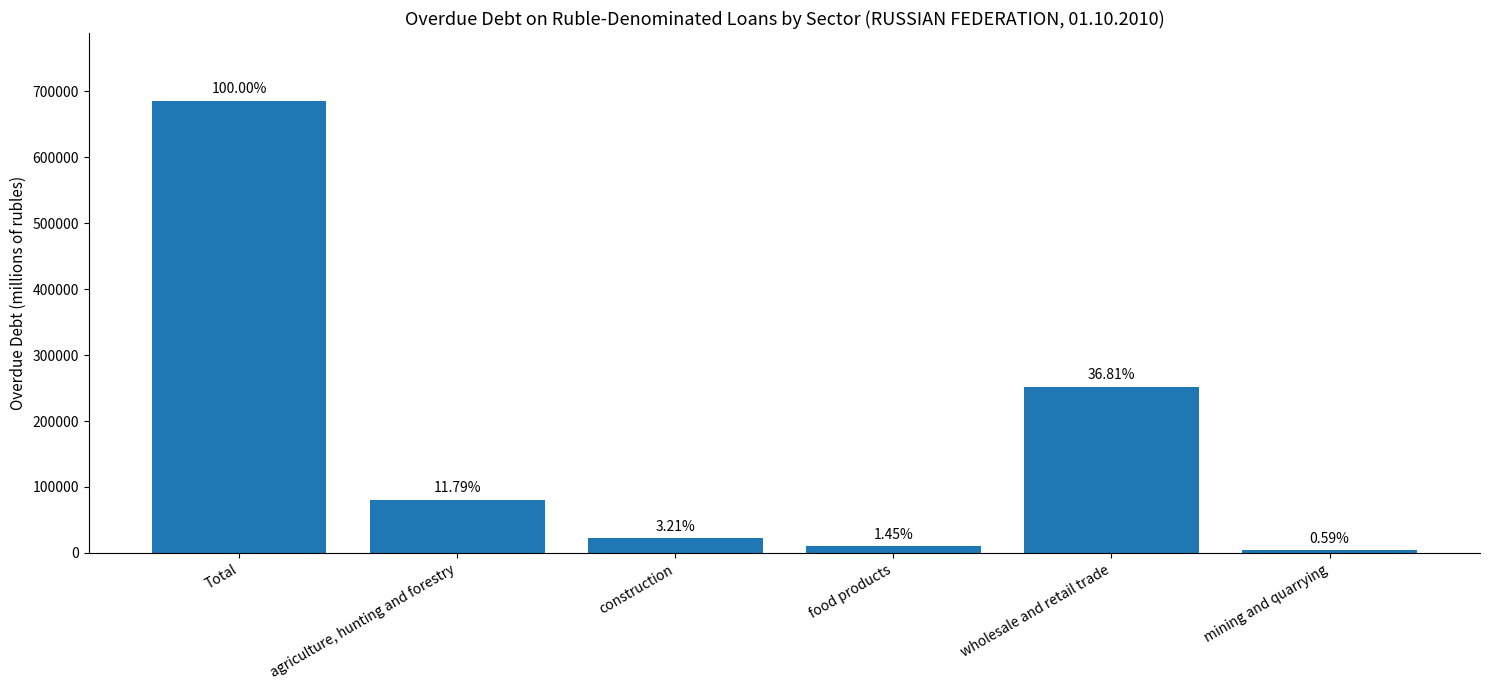

Does the chart contain any negative values?

No